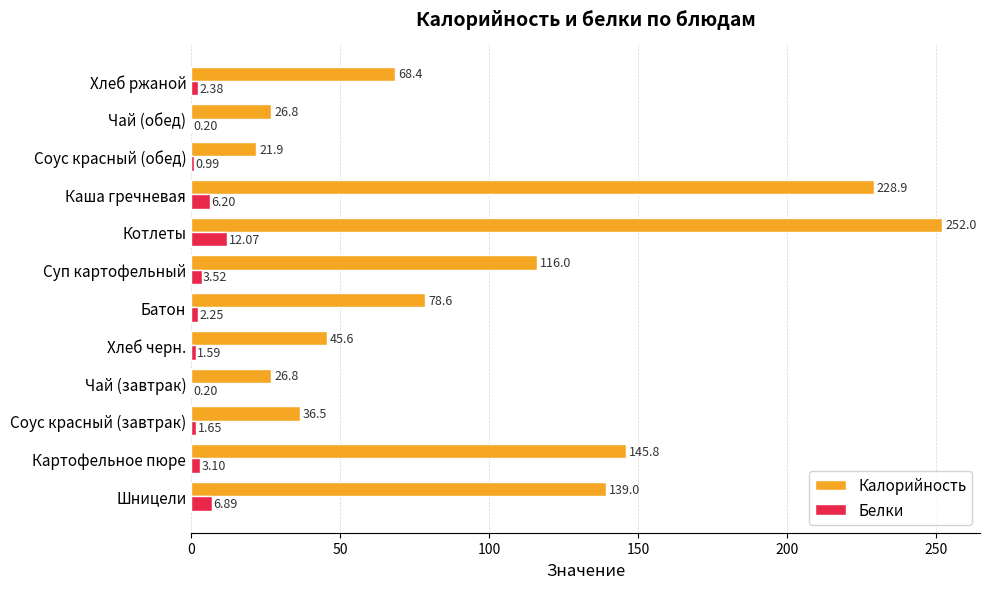

Where is Белки nearest to the value 6?

Каша гречневая